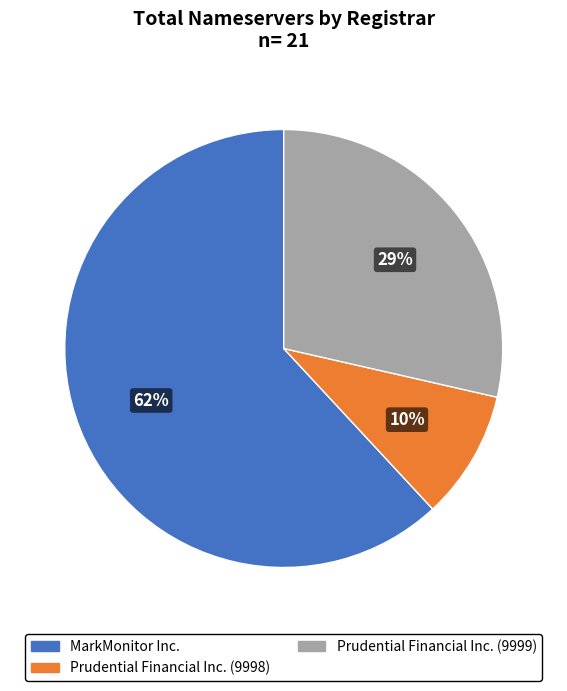

How many slices are in this pie chart?

3